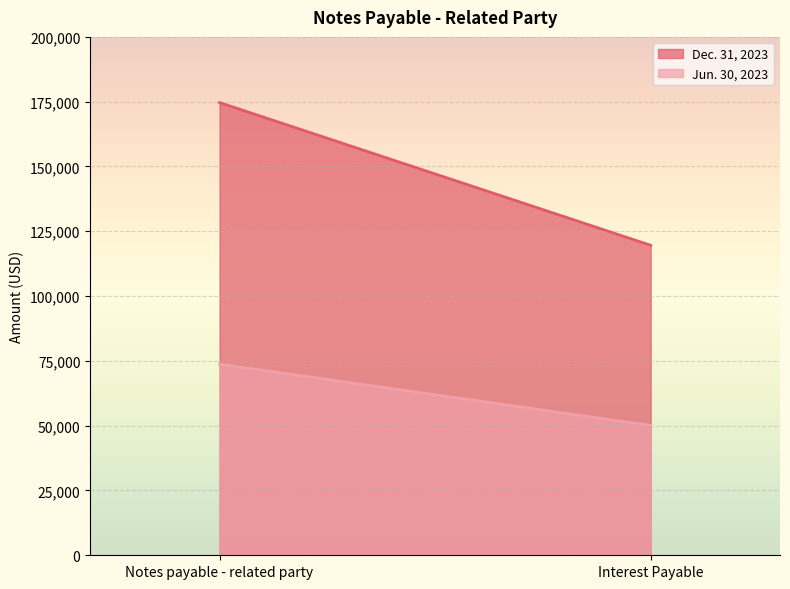

Which series has the largest range (max minus min)?

Dec. 31, 2023